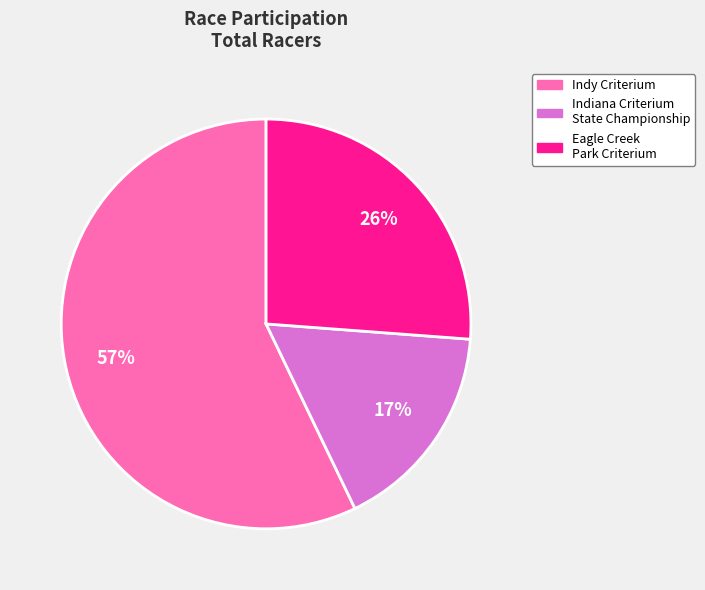

To the nearest percent, what is the difference between the largest and smallest slice percentages?

40%